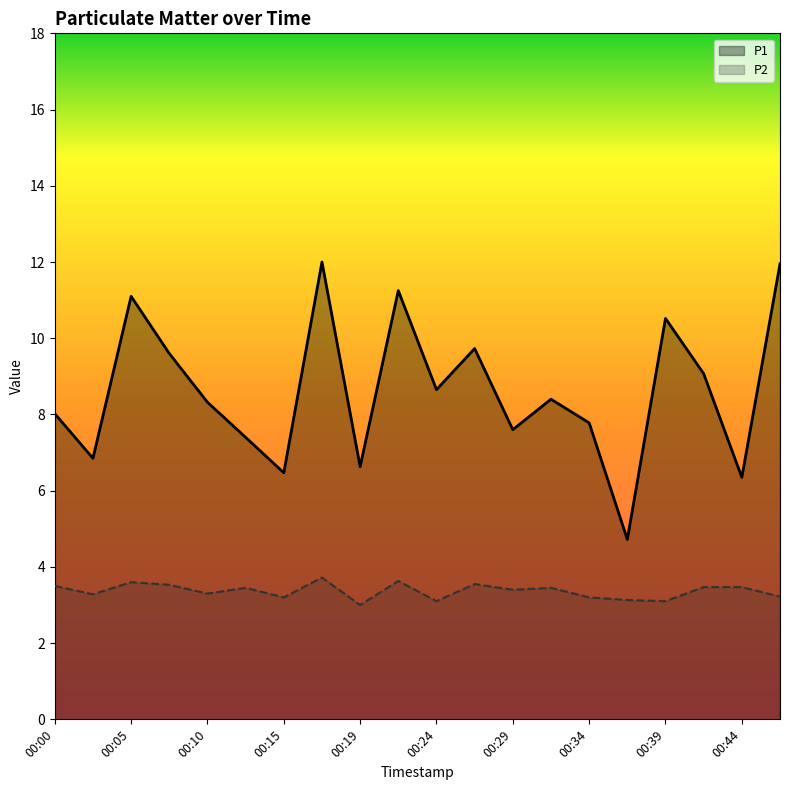

Which series has the largest total across all categories?

P1